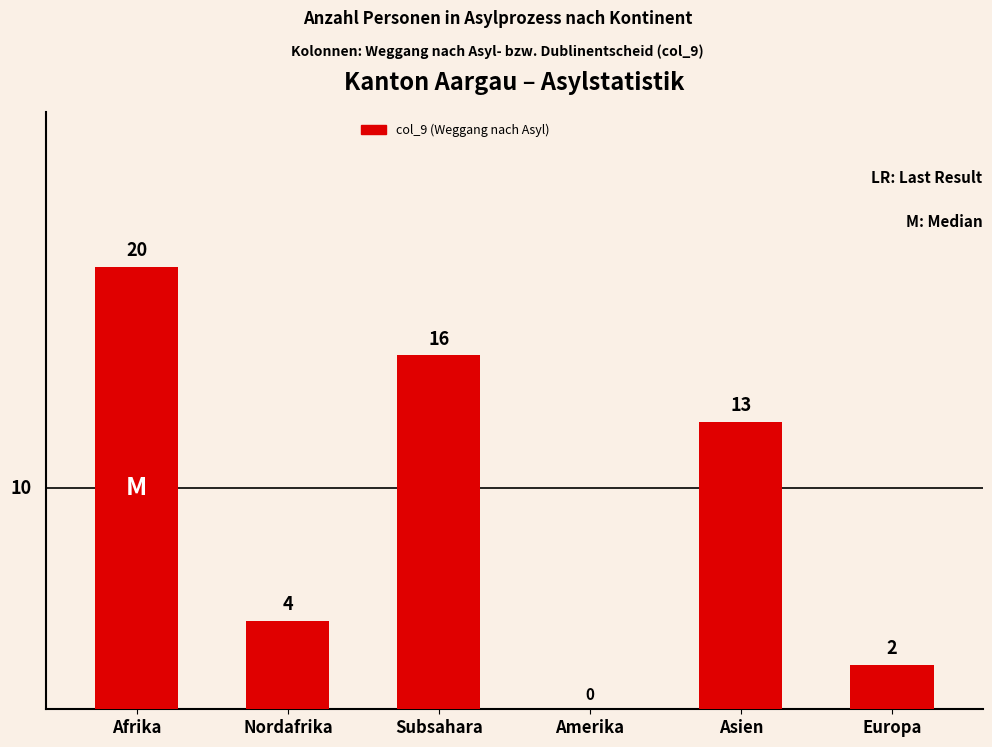

Which has a higher value, Afrika or Amerika?

Afrika